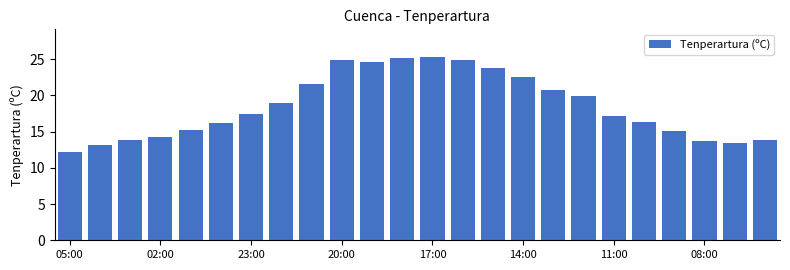

What is the greatest value displayed?

25.3